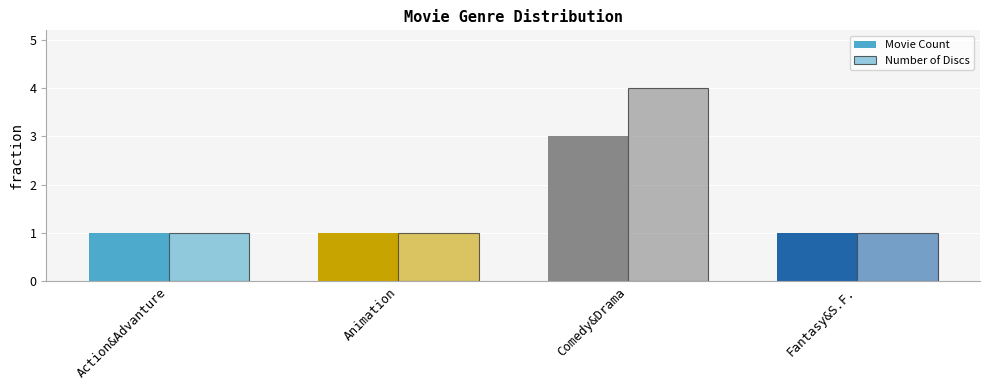

What is the value of the Number of Discs bar at the 1st from the left?

1